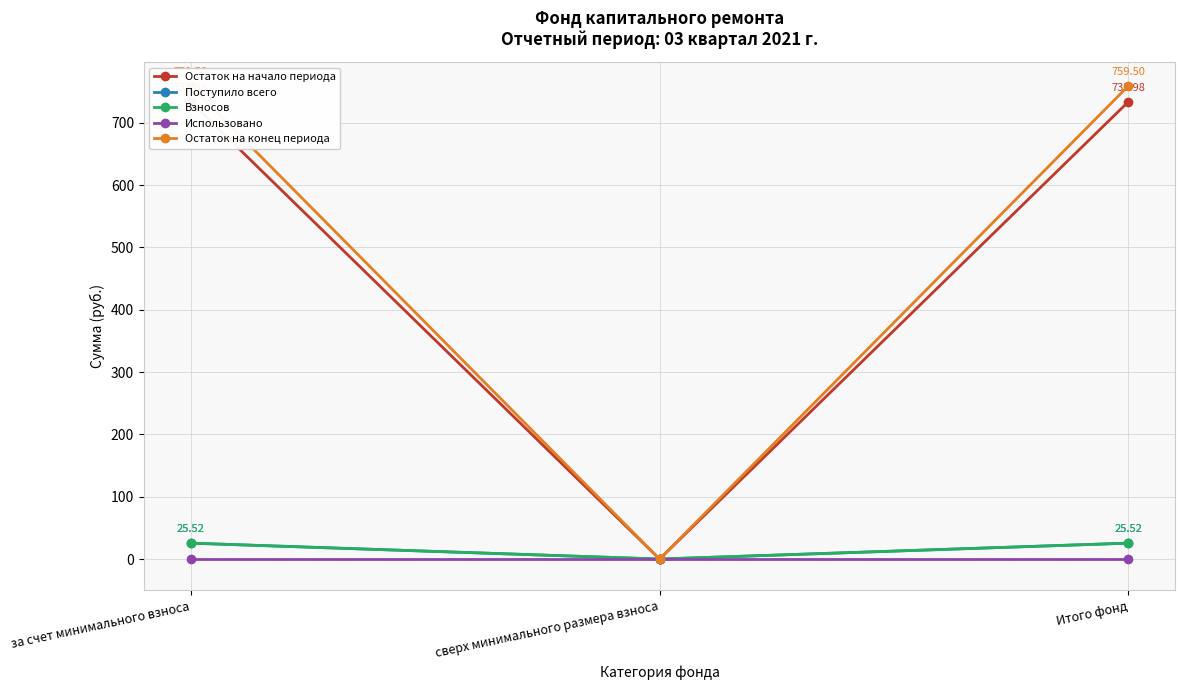

Which has a higher value, за счет минимального взноса or сверх минимального размера взноса?

за счет минимального взноса